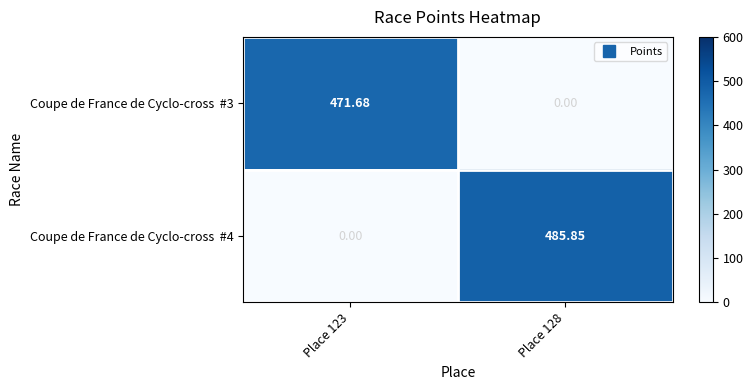

At how many categories does at least one series exceed 460?

2